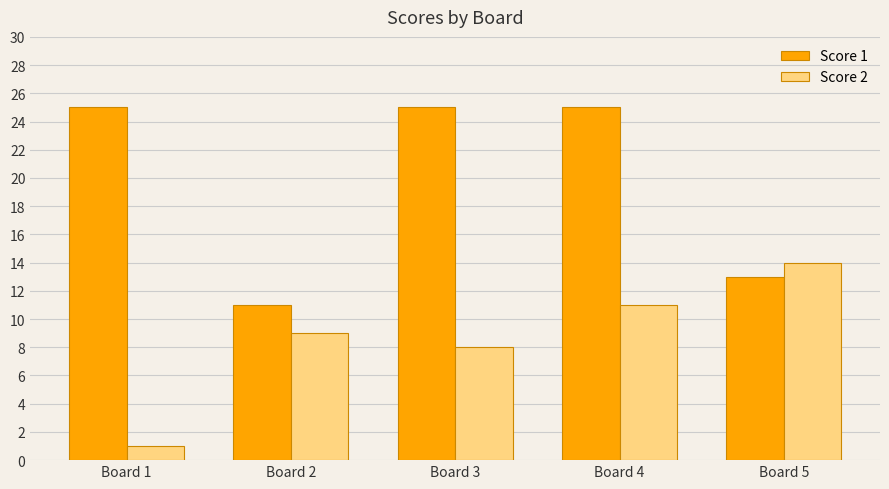

True or false: Score 2 has a value of 3 at Board 5.

False